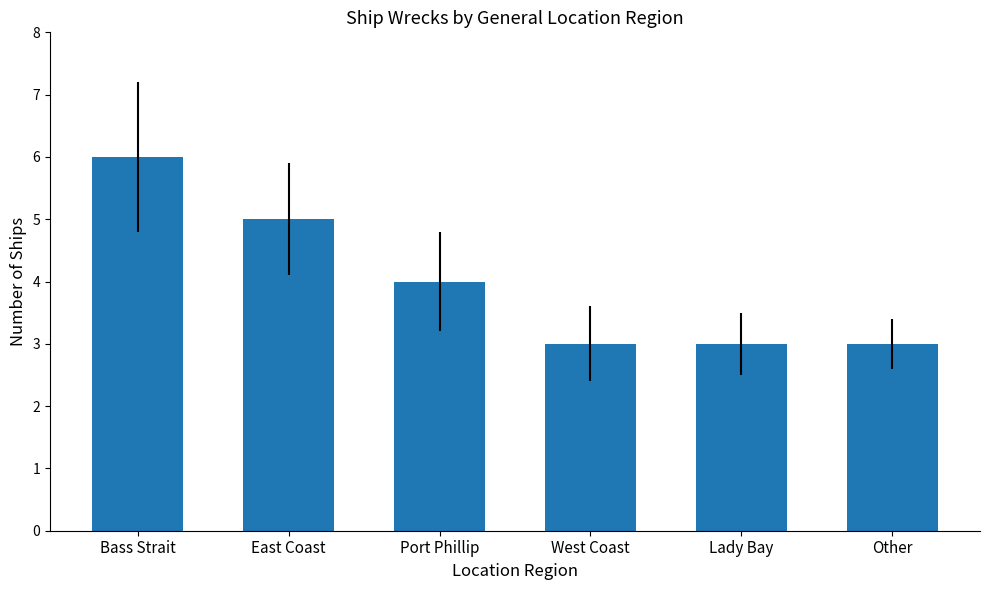

What is the ratio of the value at West Coast to the value at Port Phillip?

0.8